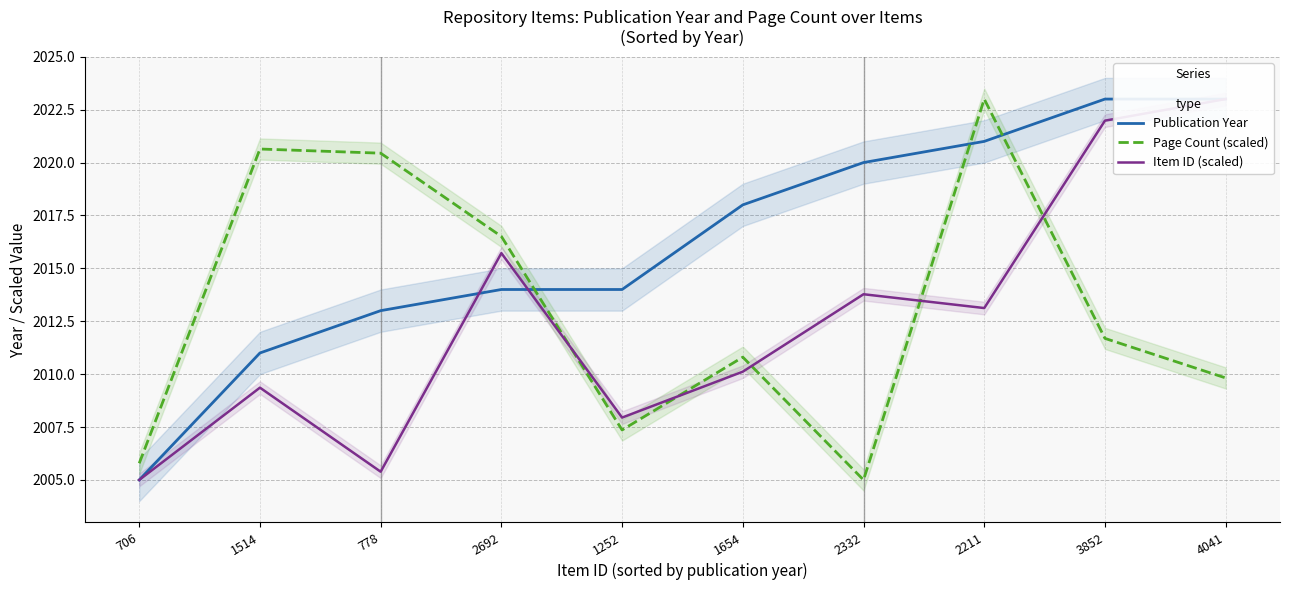

Rank the categories by Page Count (scaled) value from lowest to highest.

2332, 706, 1252, 4041, 1654, 3852, 2692, 778, 1514, 2211